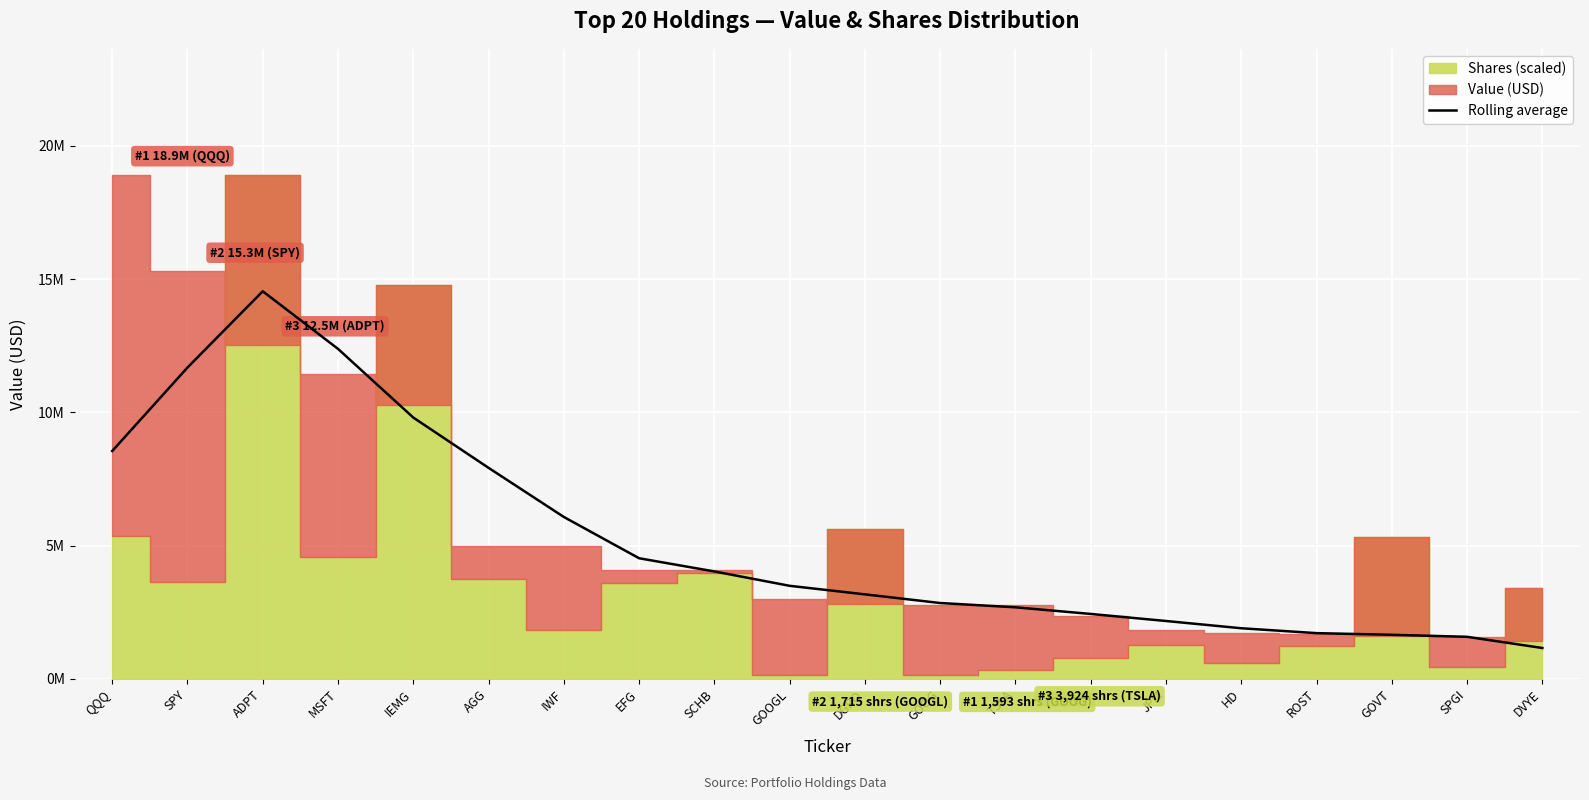

What is the value of the 17th point from the left?

1717500